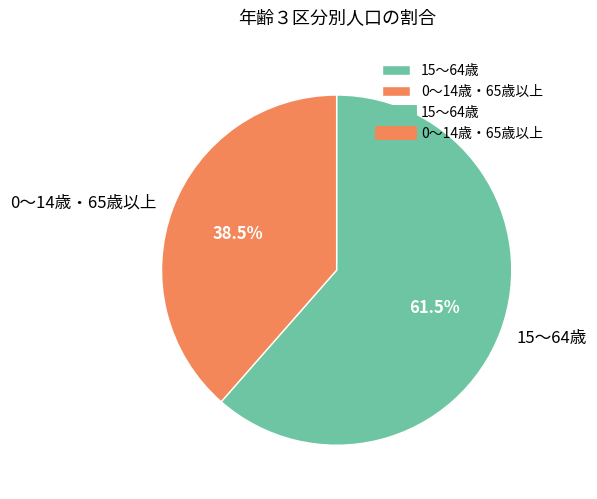

Does any single category account for the majority?

Yes